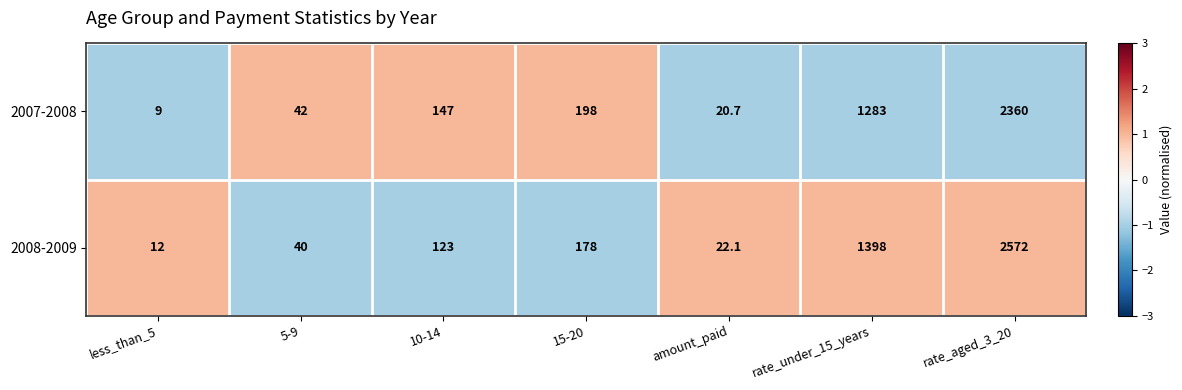

Reading right to left, what are all the values shown in this chart?

2007-2008: 2360.0	1283.0	20.7	198.0	147.0	42.0	9.0
2008-2009: 2572.0	1398.0	22.1	178.0	123.0	40.0	12.0